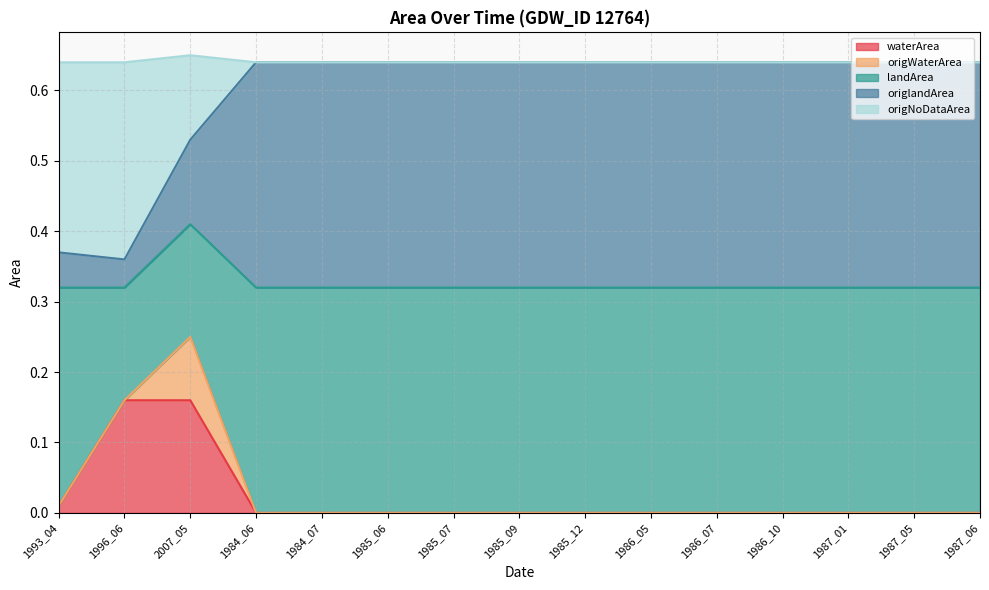

How many lines are shown in the chart?

5